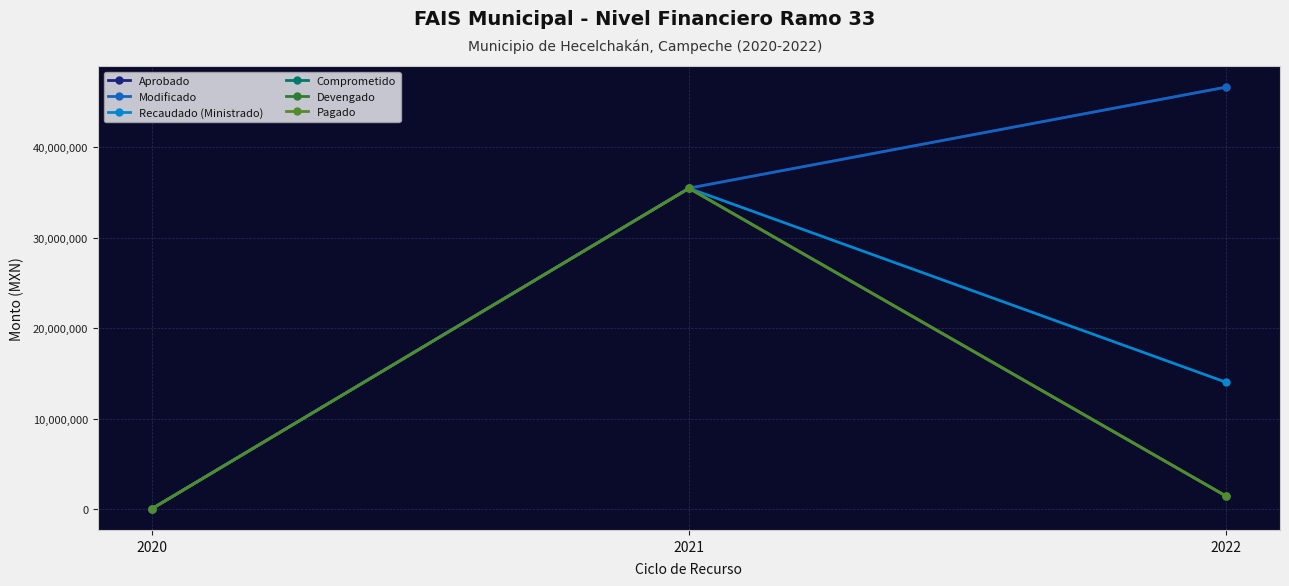

Is this an area chart (filled region under the line)?

No